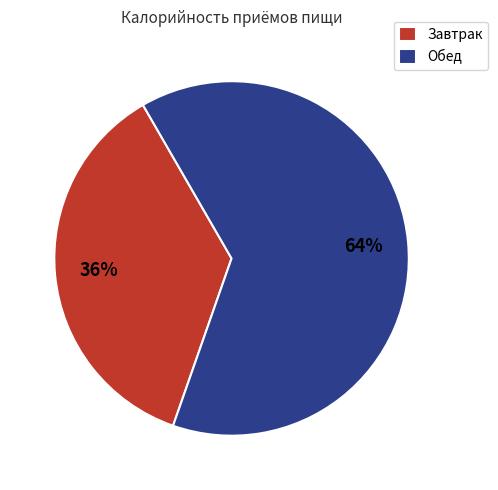

To the nearest percent, what is the combined percentage of Завтрак and Обед?

100%